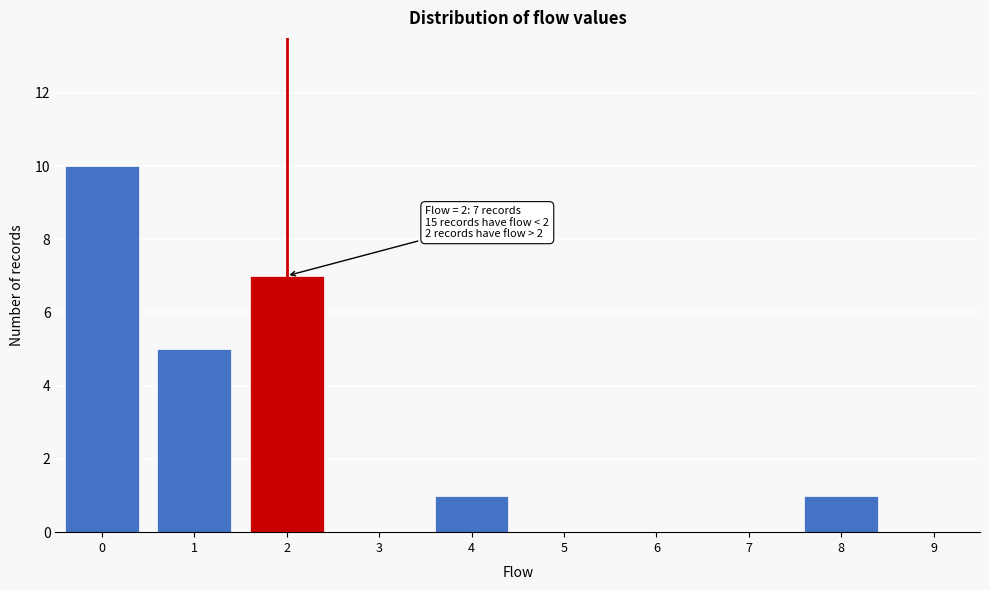

Reading right to left, transcribe all the data shown in this chart.

9=0	8=1	7=0	6=0	5=0	4=1	3=0	2=7	1=5	0=10